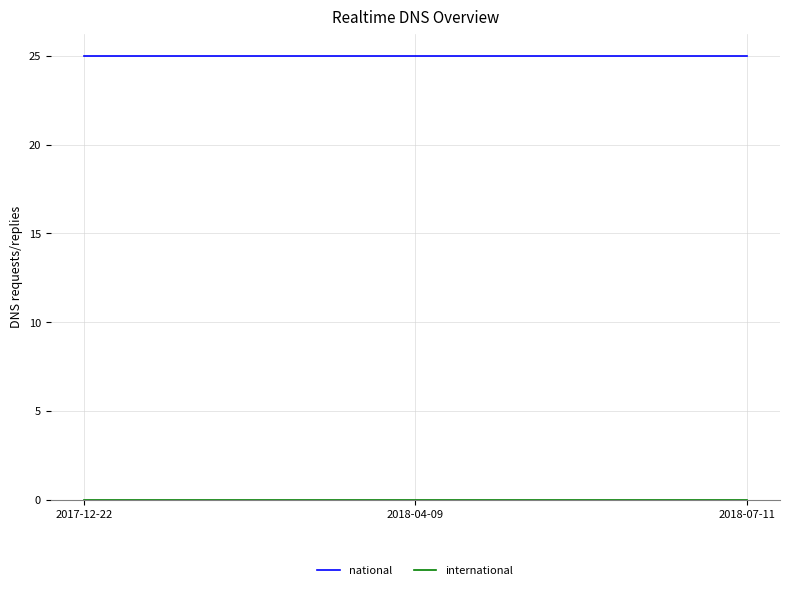

What is the greatest value displayed?

25